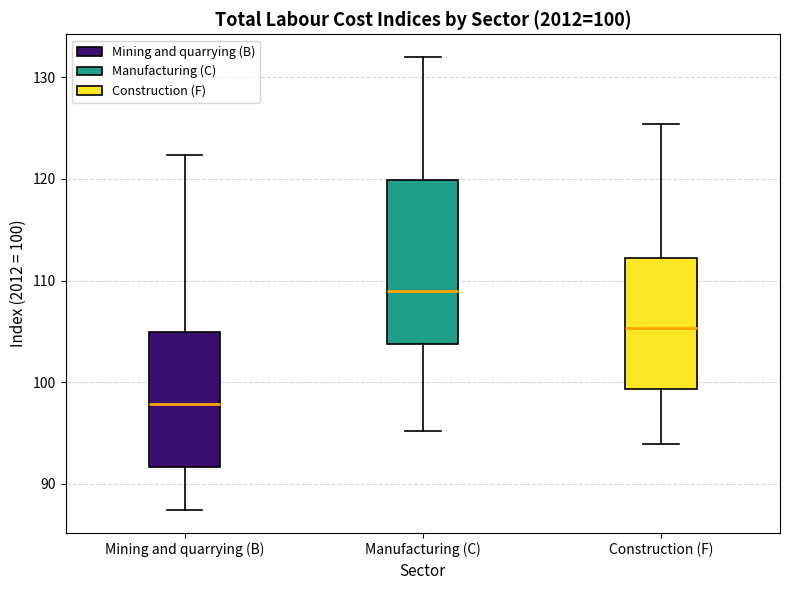

Which box has the lowest median line?

Mining and quarrying (B)